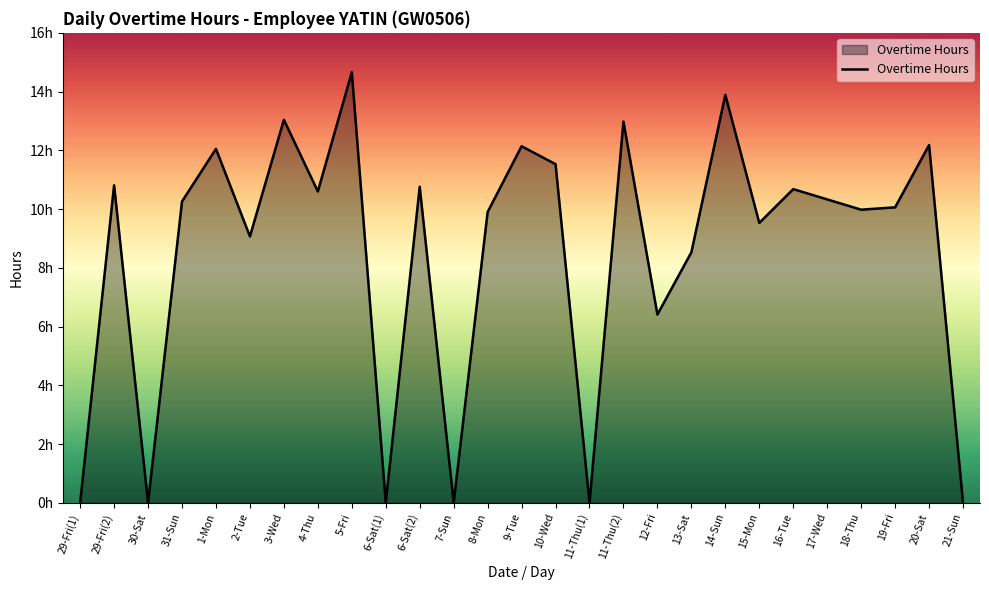

What is the maximum value shown in the chart?

14.7